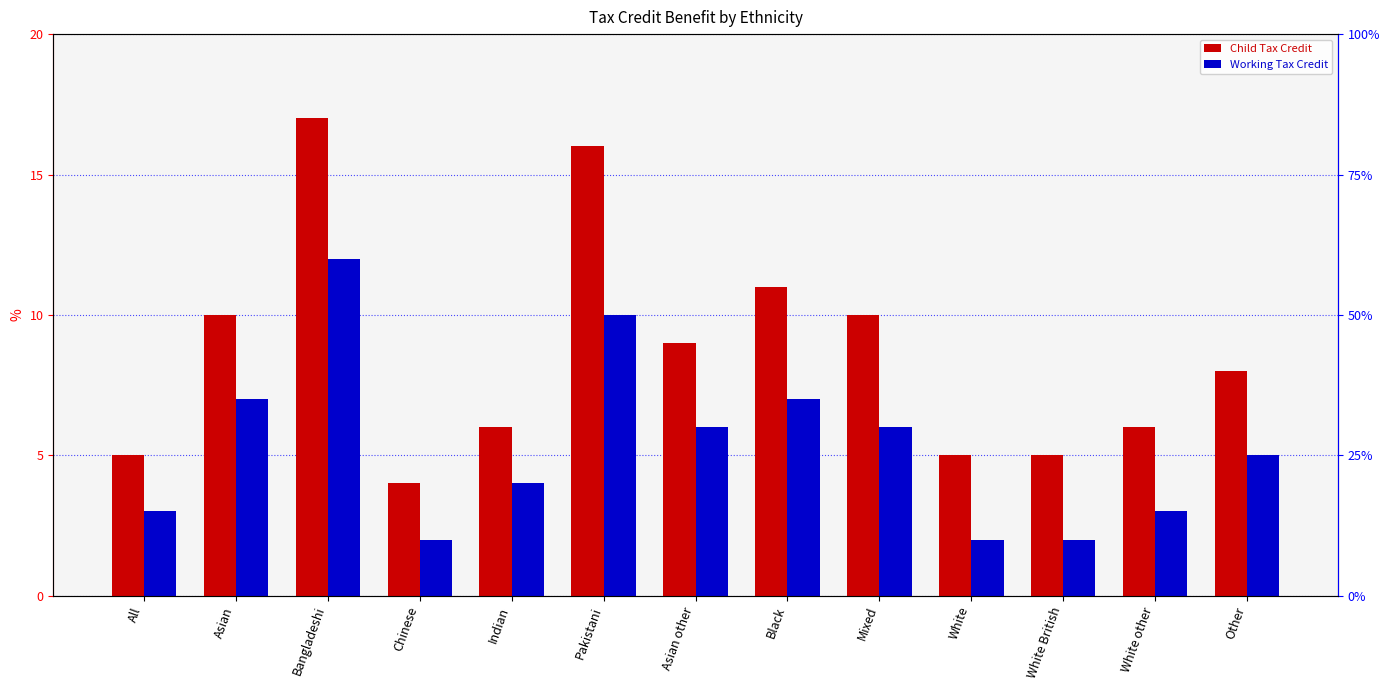

The value of Working Tax Credit at All is 3. True or false?

True